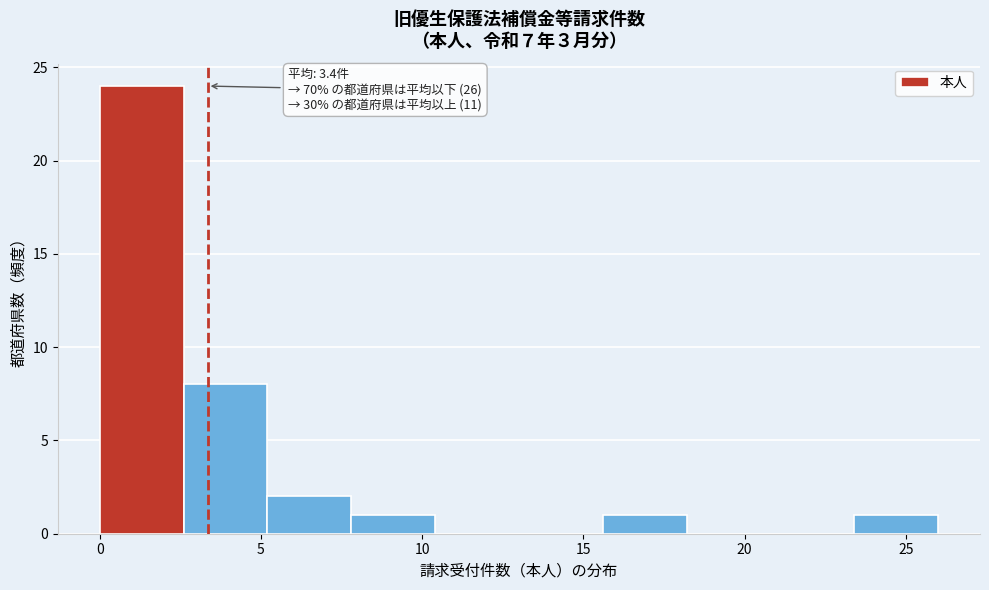

Which range on the x-axis has the tallest bar?

0.0 to 2.6